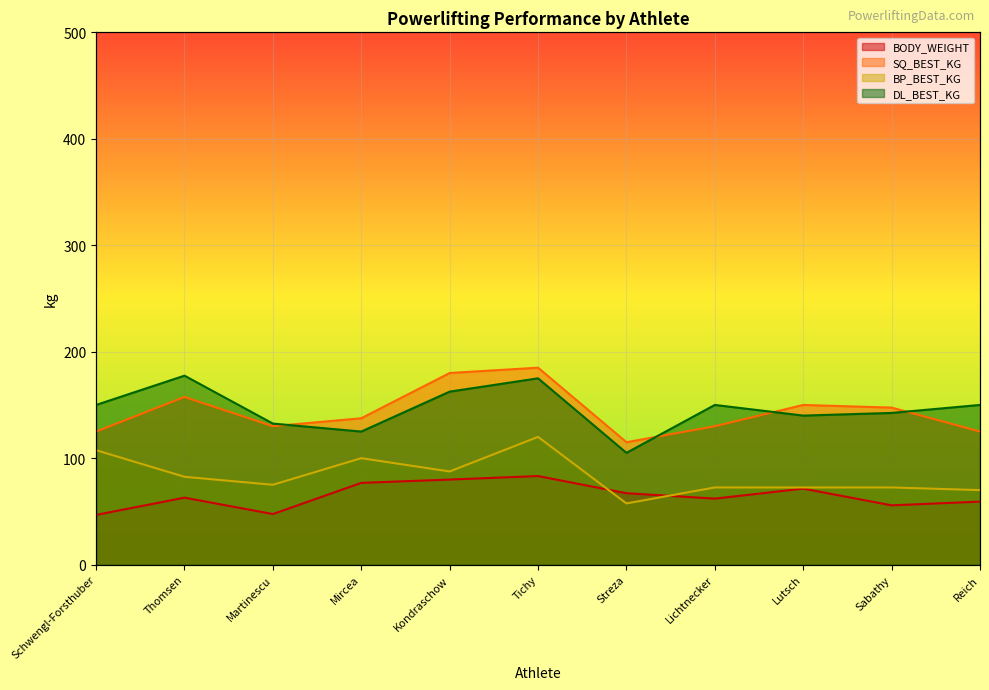

Between which two adjacent categories do SQ_BEST_KG and DL_BEST_KG first intersect?

Martinescu and Mircea